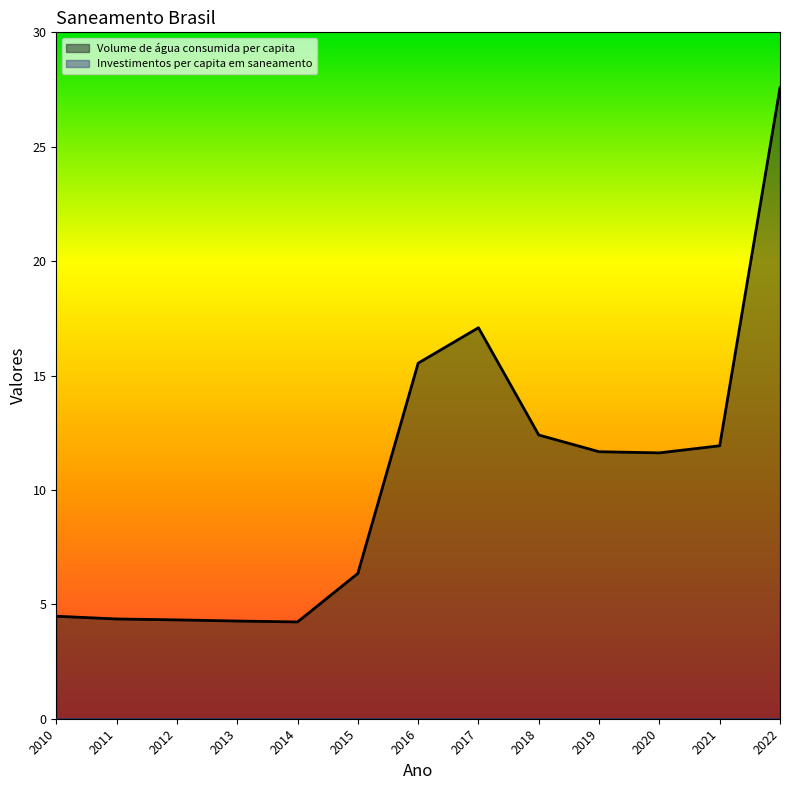

Approximately how many times larger is the value at 2022 compared to 2013?

6.5